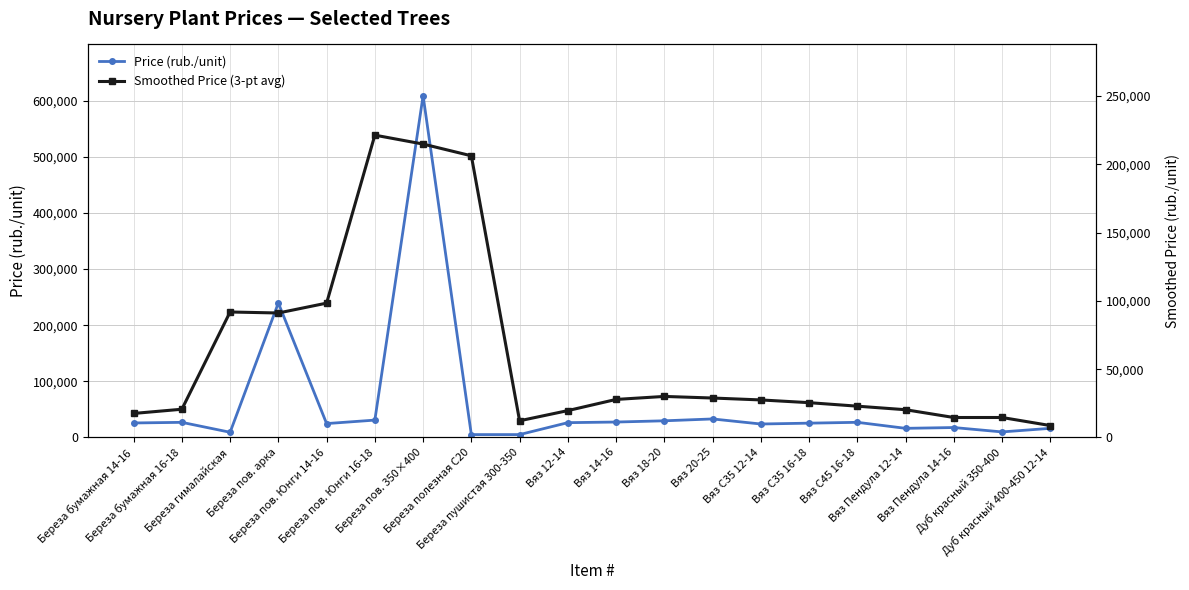

What is the minimum value shown in the chart?

5150.0